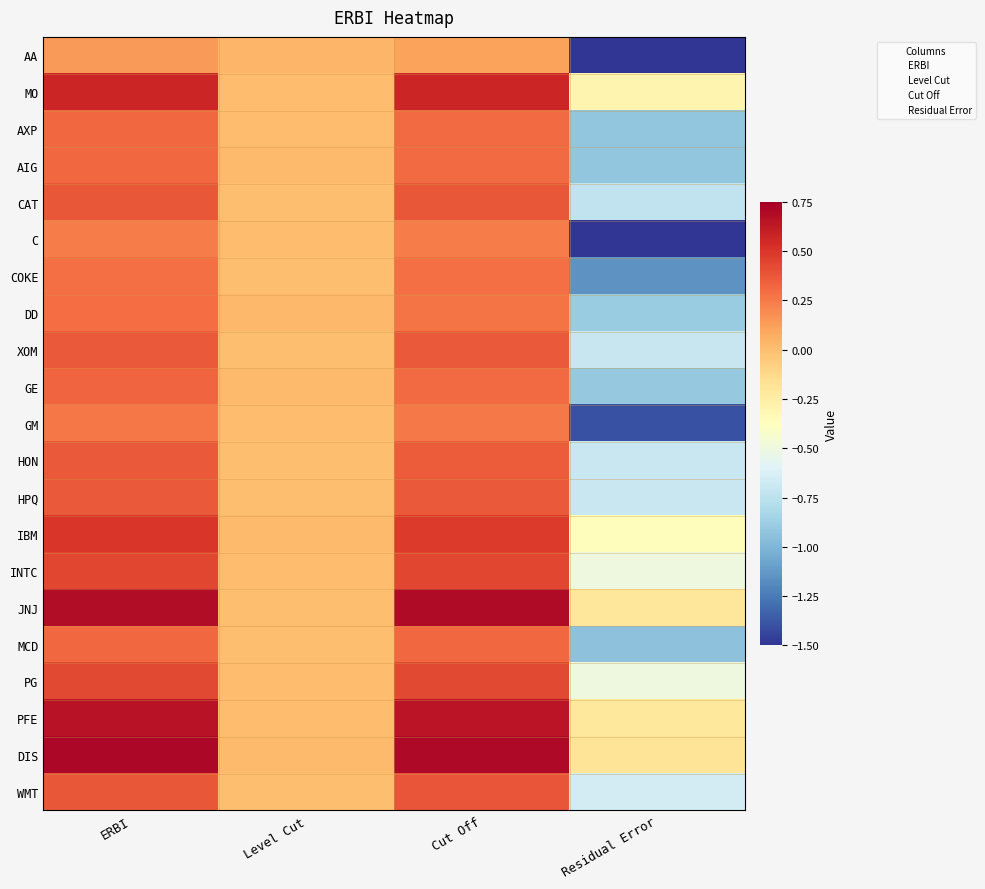

Reading left to right, what are all the values shown in this chart?

AA: ERBI=0.1	Level Cut=0.0	Cut Off=0.1	Residual Error=-3.8
MO: ERBI=0.6	Level Cut=0.0	Cut Off=0.6	Residual Error=-0.3
AXP: ERBI=0.3	Level Cut=0.0	Cut Off=0.3	Residual Error=-0.9
AIG: ERBI=0.3	Level Cut=0.0	Cut Off=0.3	Residual Error=-0.9
CAT: ERBI=0.4	Level Cut=-0.0	Cut Off=0.4	Residual Error=-0.7
C: ERBI=0.2	Level Cut=0.0	Cut Off=0.2	Residual Error=-1.5
COKE: ERBI=0.3	Level Cut=0.0	Cut Off=0.3	Residual Error=-1.1
DD: ERBI=0.3	Level Cut=0.0	Cut Off=0.3	Residual Error=-0.9
XOM: ERBI=0.4	Level Cut=-0.0	Cut Off=0.4	Residual Error=-0.7
GE: ERBI=0.3	Level Cut=0.0	Cut Off=0.3	Residual Error=-0.9
GM: ERBI=0.3	Level Cut=0.0	Cut Off=0.3	Residual Error=-1.4
HON: ERBI=0.4	Level Cut=0.0	Cut Off=0.4	Residual Error=-0.7
HPQ: ERBI=0.4	Level Cut=0.0	Cut Off=0.4	Residual Error=-0.7
IBM: ERBI=0.5	Level Cut=0.0	Cut Off=0.5	Residual Error=-0.4
INTC: ERBI=0.4	Level Cut=0.0	Cut Off=0.4	Residual Error=-0.5
JNJ: ERBI=0.7	Level Cut=-0.0	Cut Off=0.7	Residual Error=-0.2
MCD: ERBI=0.3	Level Cut=0.0	Cut Off=0.3	Residual Error=-0.9
PG: ERBI=0.4	Level Cut=0.0	Cut Off=0.4	Residual Error=-0.5
PFE: ERBI=0.7	Level Cut=0.0	Cut Off=0.7	Residual Error=-0.2
DIS: ERBI=0.7	Level Cut=0.0	Cut Off=0.7	Residual Error=-0.2
WMT: ERBI=0.4	Level Cut=-0.0	Cut Off=0.4	Residual Error=-0.7